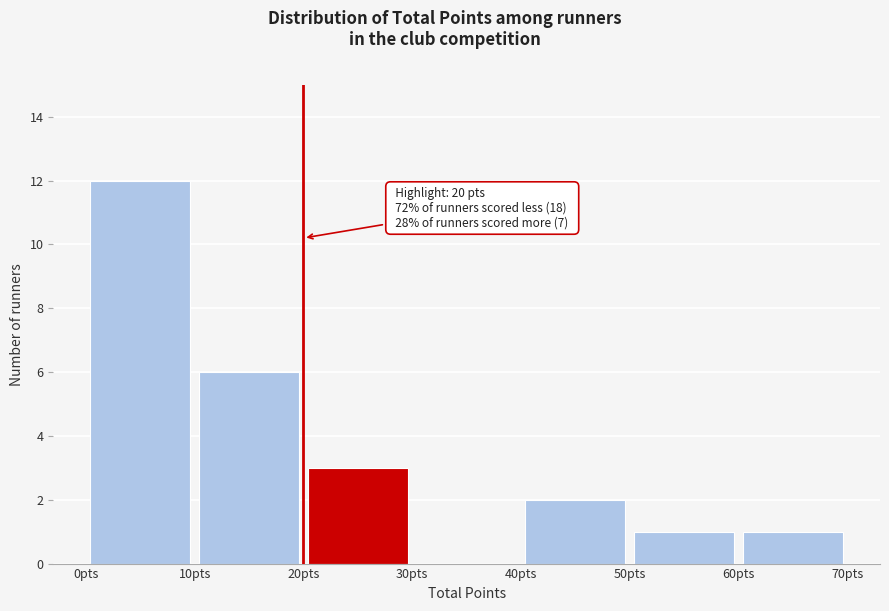

Which range on the x-axis has the tallest bar?

0 to 10